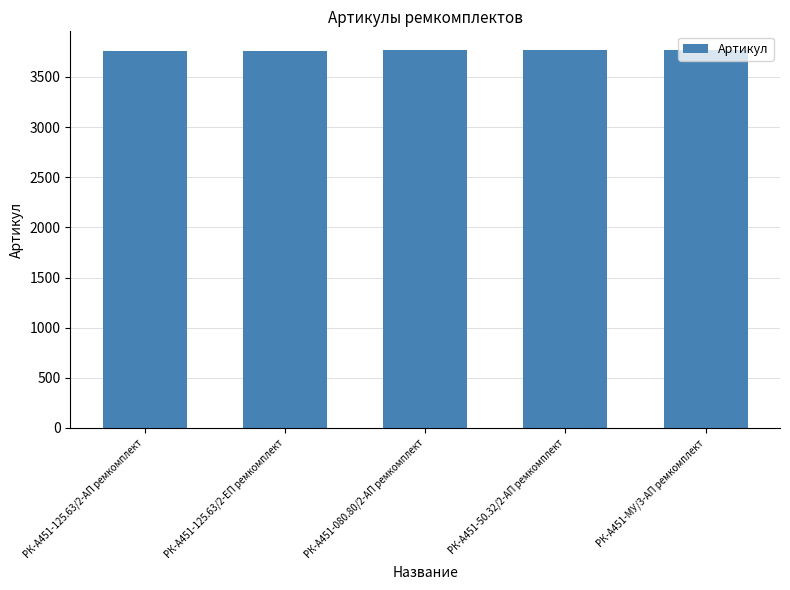

Are the bars horizontal?

No